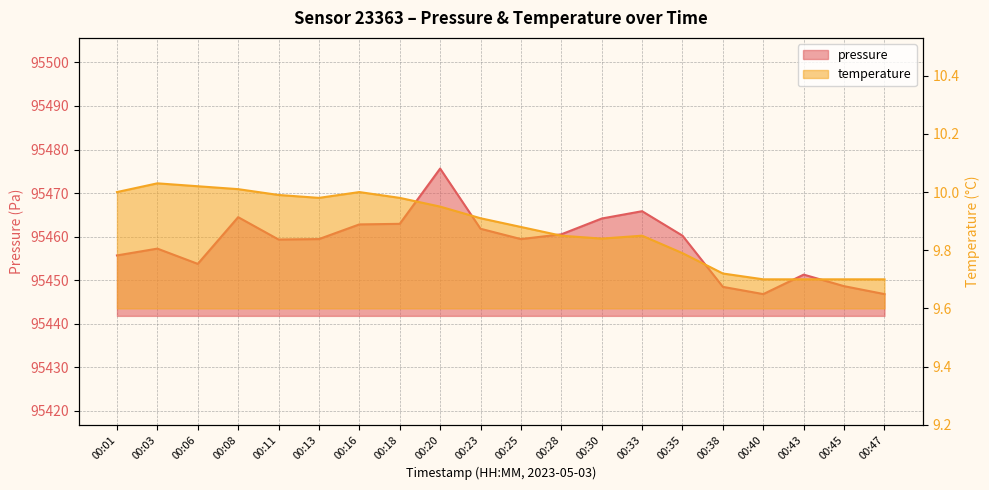

What is the average value of the temperature series?

9.9